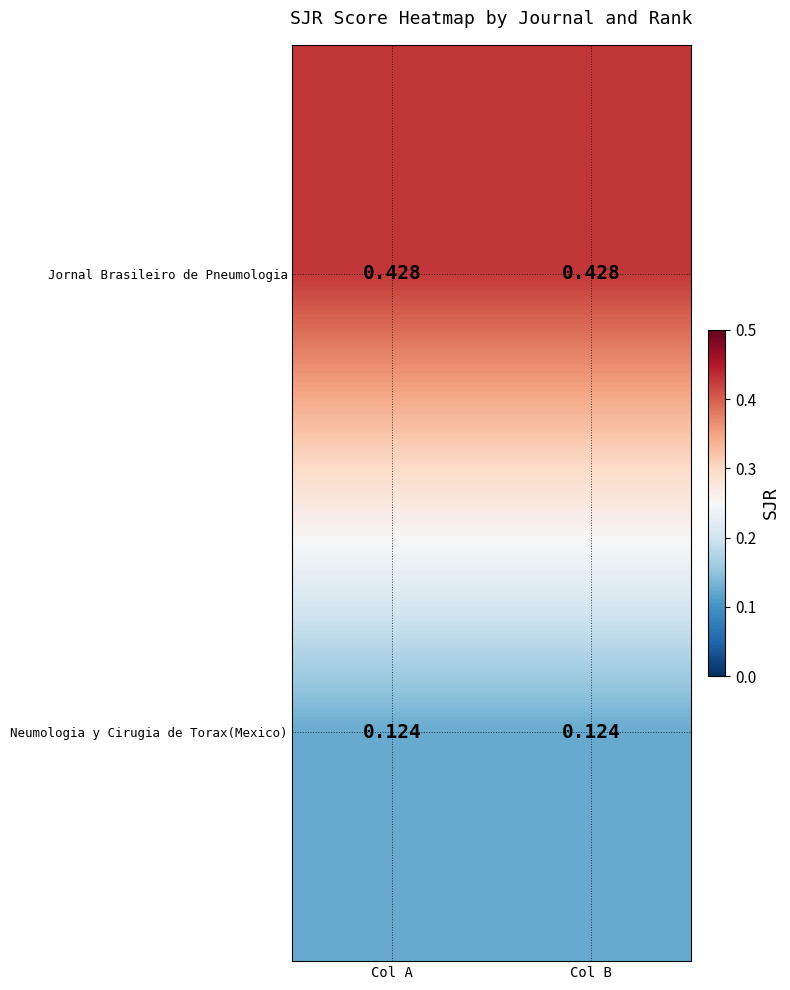

Is the value of Jornal Brasileiro de Pneumologia at Col A greater than the value of Neumologia y Cirugia de Torax(Mexico) at Col B?

Yes